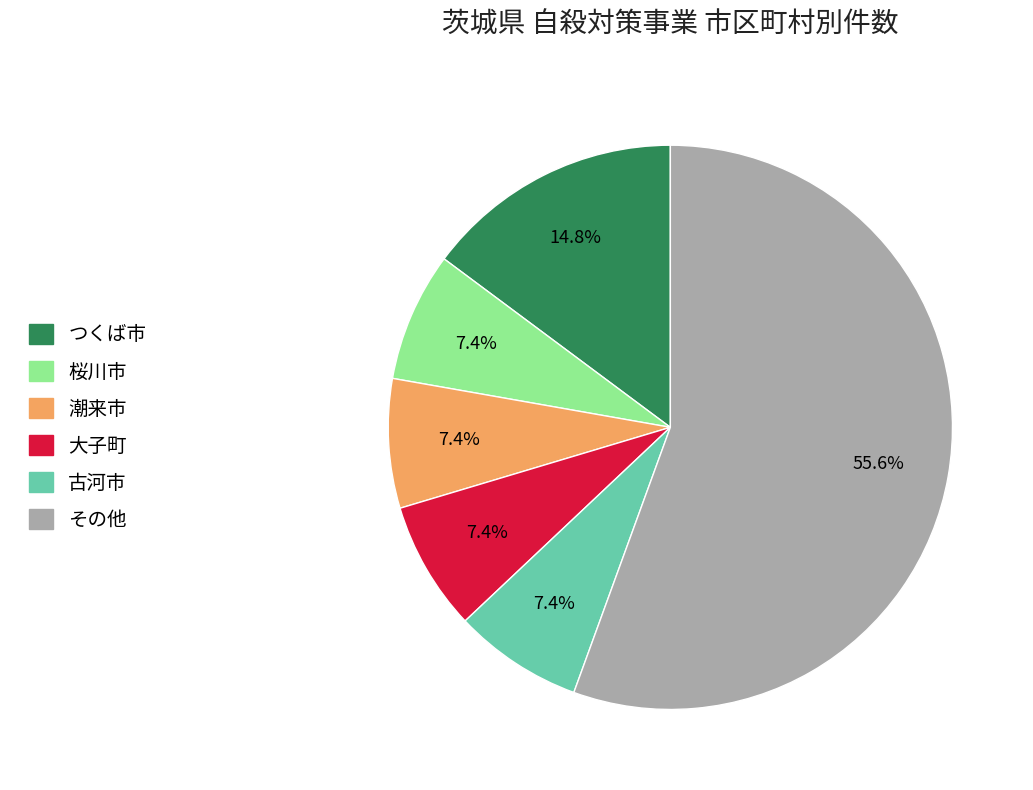

Count the number of slices in the pie.

6